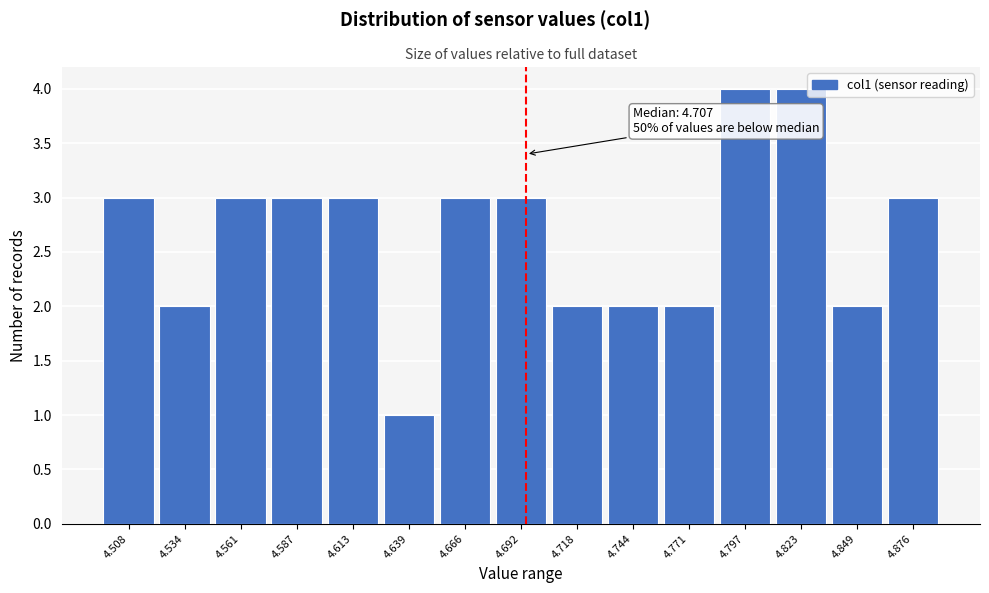

Reading right to left, transcribe all the data shown in this chart.

3	2	4	4	2	2	2	3	3	1	3	3	3	2	3